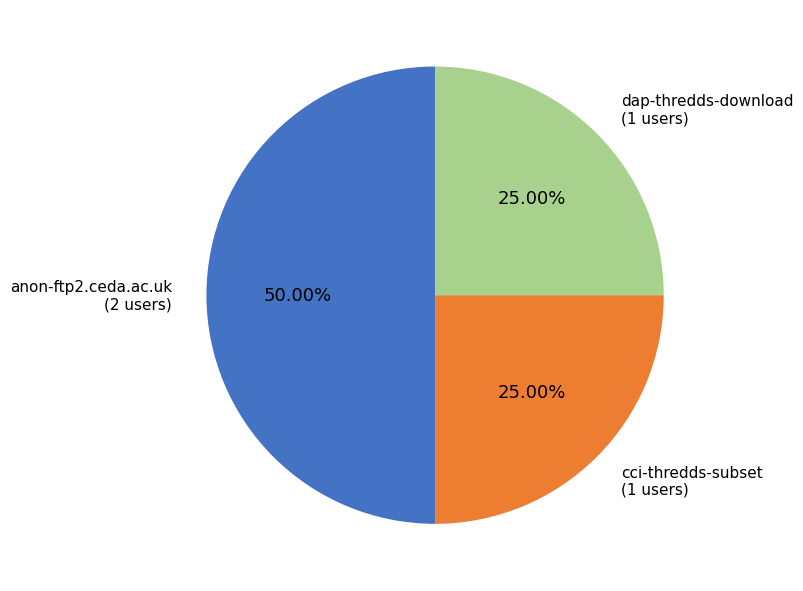

What is the largest slice in the pie chart?

anon-ftp2.ceda.ac.uk